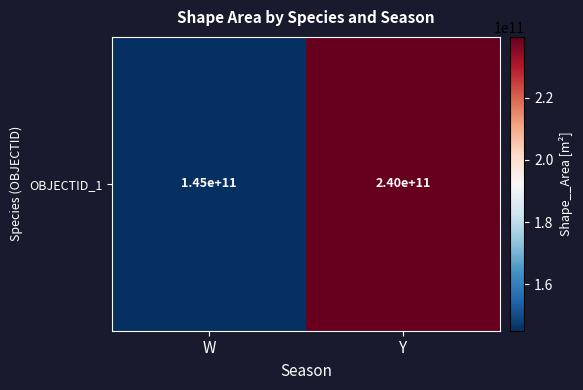

How many data points are less than 239586302324?

1